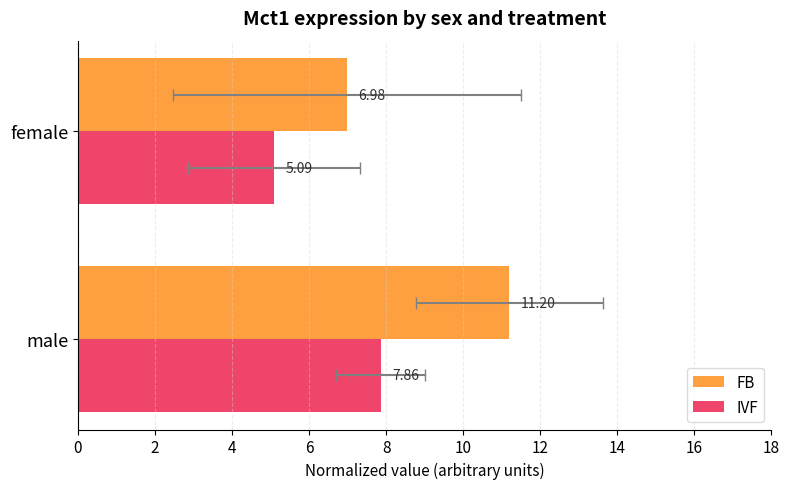

Count the number of data series in this chart.

2